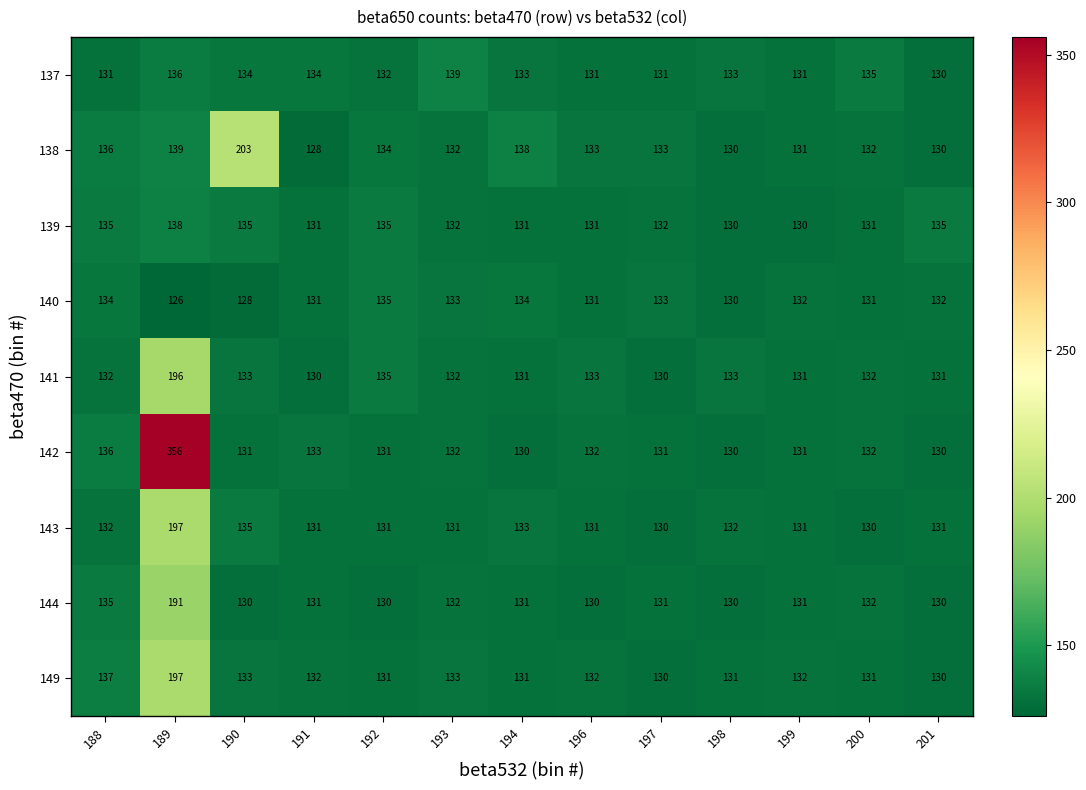

Count the number of data series in this chart.

9